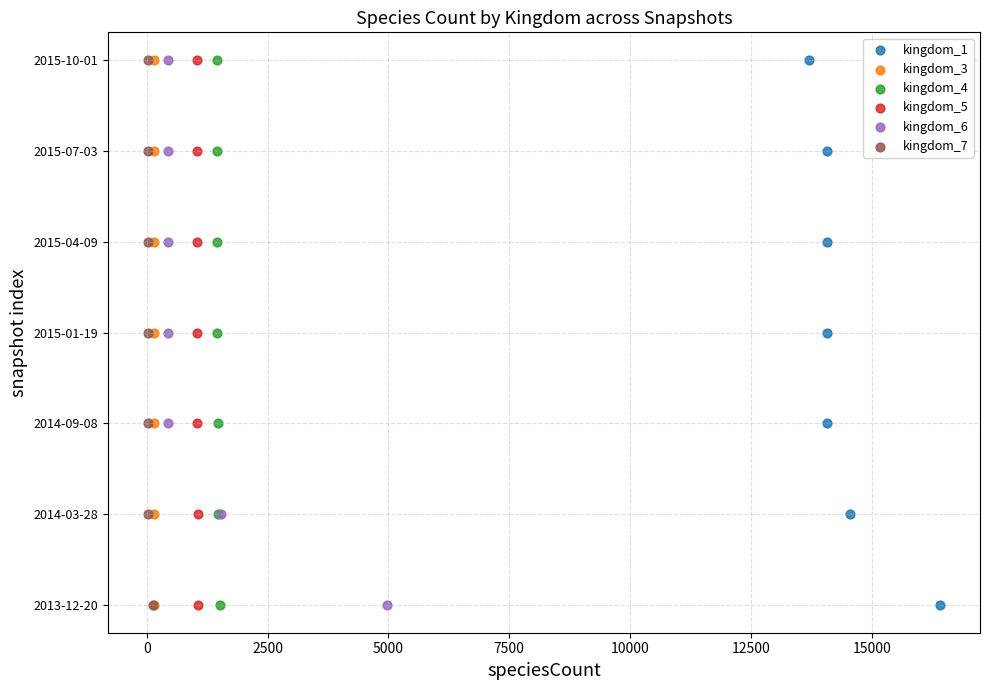

What are all the series names shown in the legend?

kingdom_1, kingdom_3, kingdom_4, kingdom_5, kingdom_6, kingdom_7